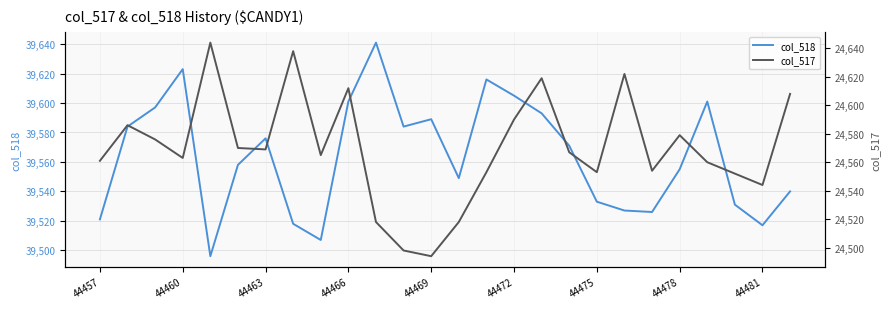

True or false: col_518 has a value of 24473 at 44463.

False